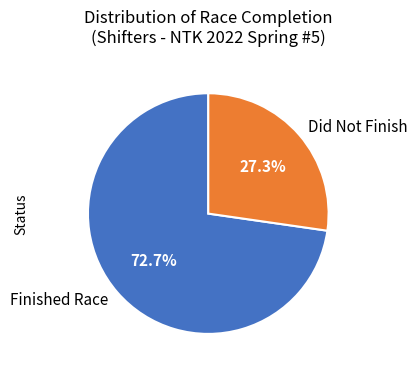

Count the number of slices in the pie.

2